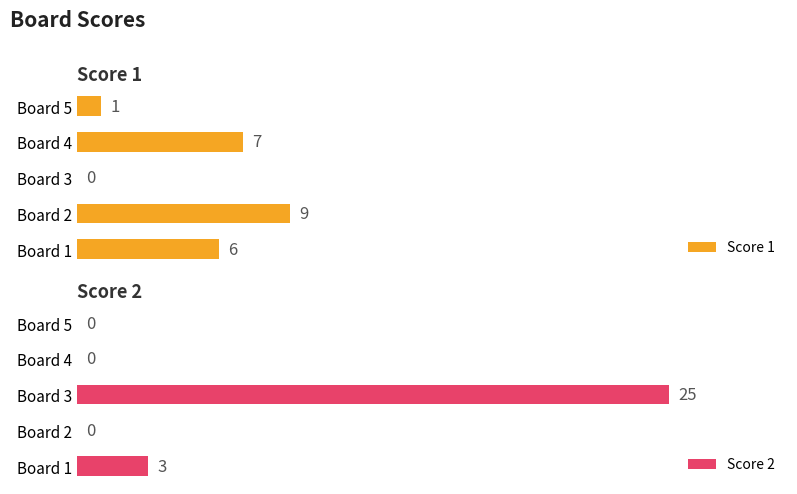

List the labels in order of Score 2 value, smallest first.

Board 2, Board 4, Board 5, Board 1, Board 3